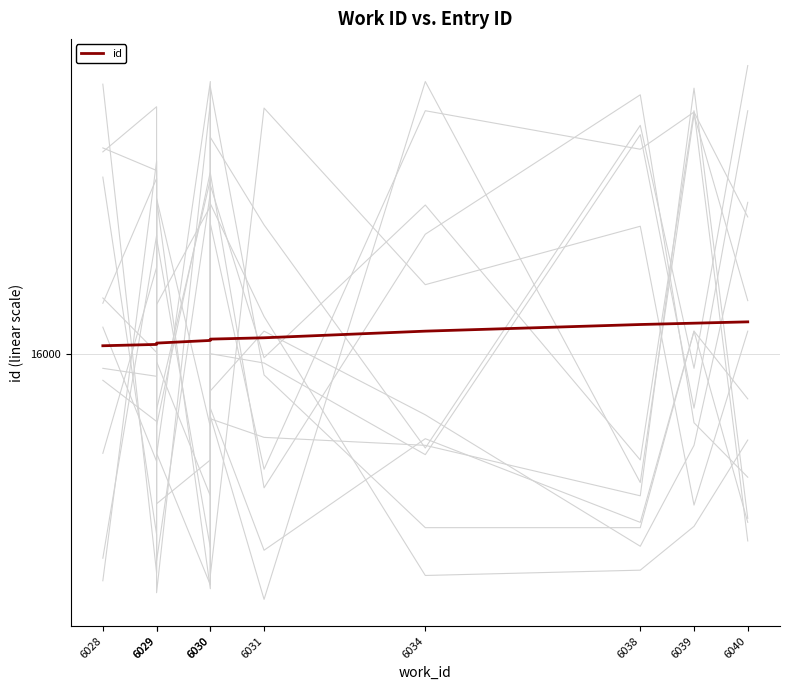

Does the chart display data point markers on the line(s)?

No